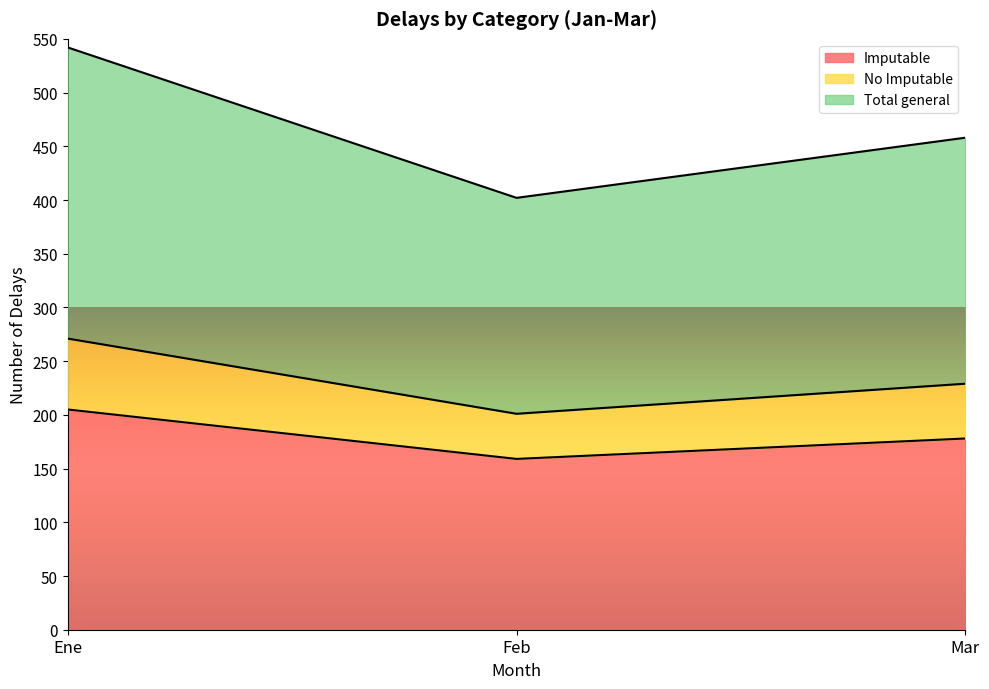

At which label does Imputable first exceed 178?

Ene